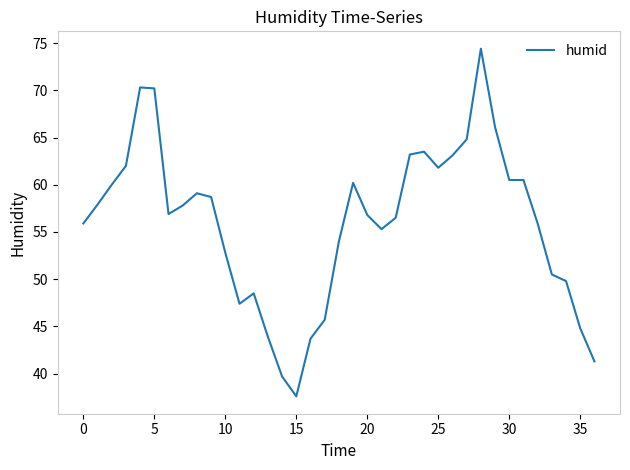

What is the difference between the maximum and minimum values?

36.8